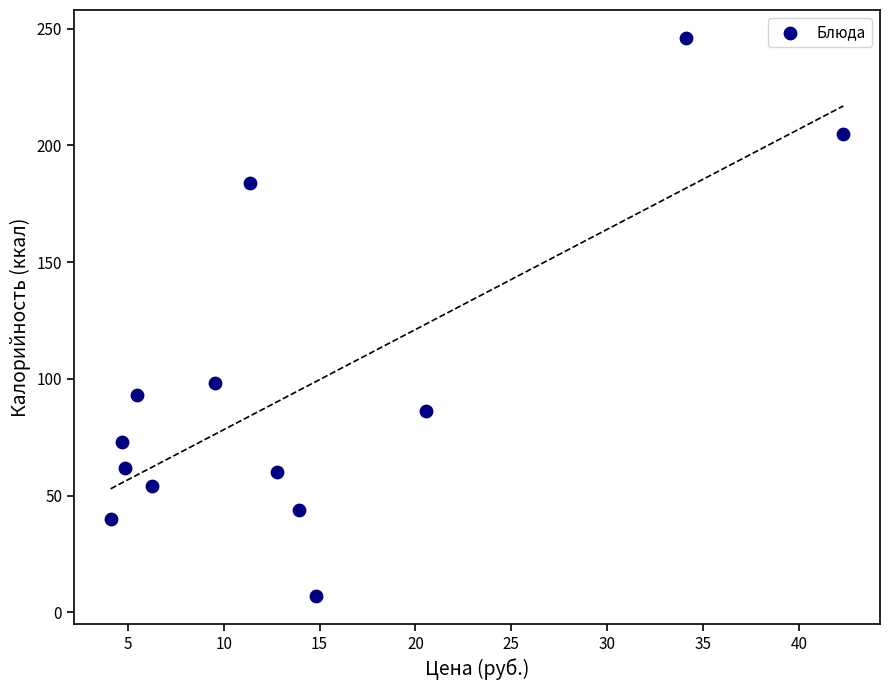

What Y value in the scatter plot is closest to 126?

98